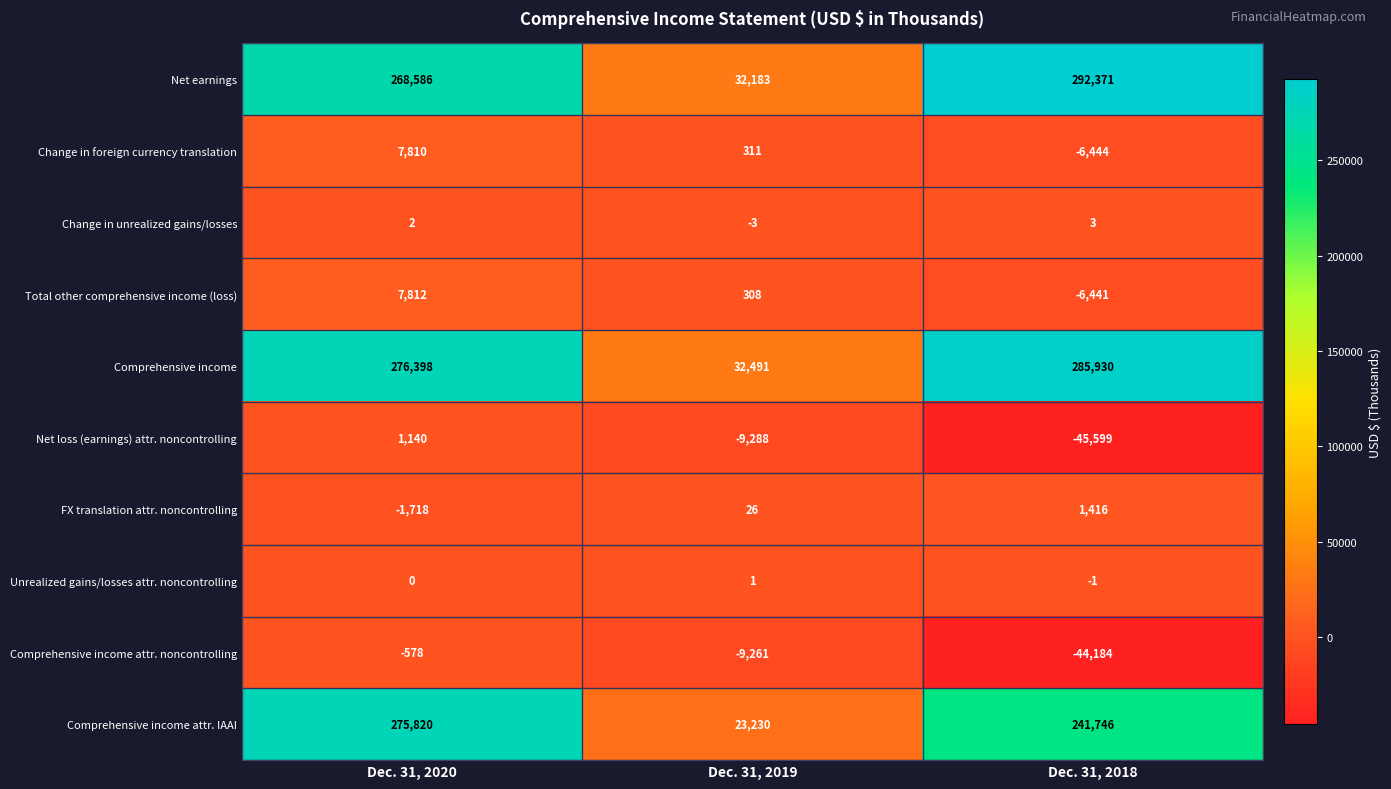

At which category is the sum across all series the highest?

Dec. 31, 2020